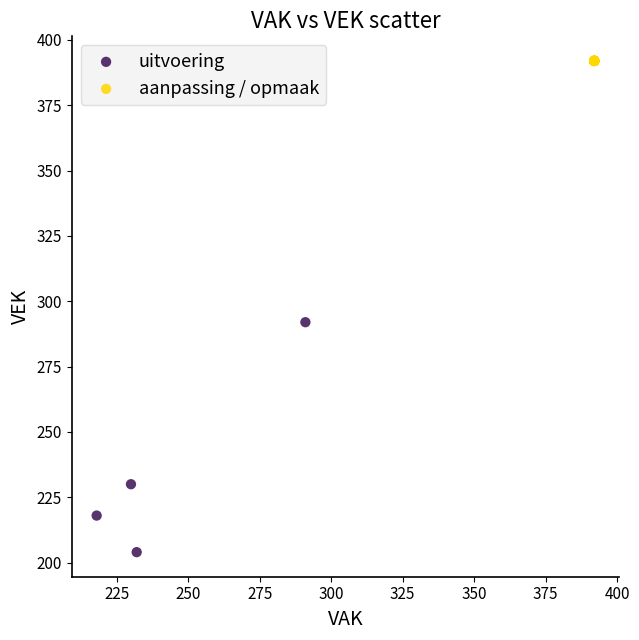

Which series contains the highest Y value?

aanpassing / opmaak